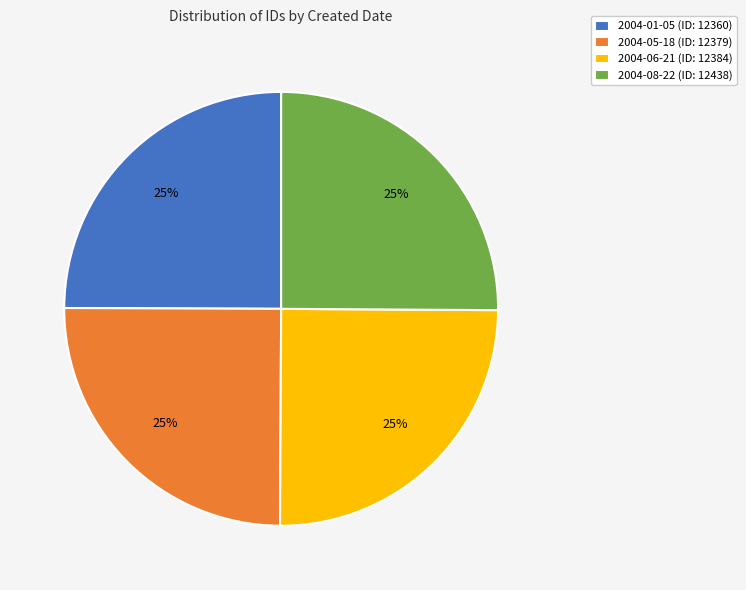

Approximately how many times larger is the value at 2004-01-05 (ID: 12360) compared to 2004-06-21 (ID: 12384)?

1.0